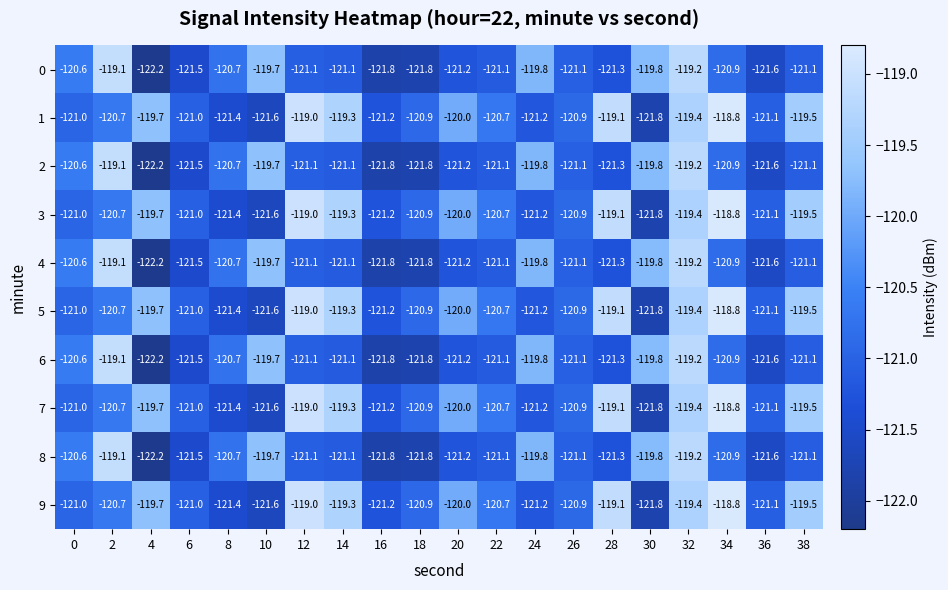

What is the difference between the maximum and second lowest values in the 4 series?

2.7